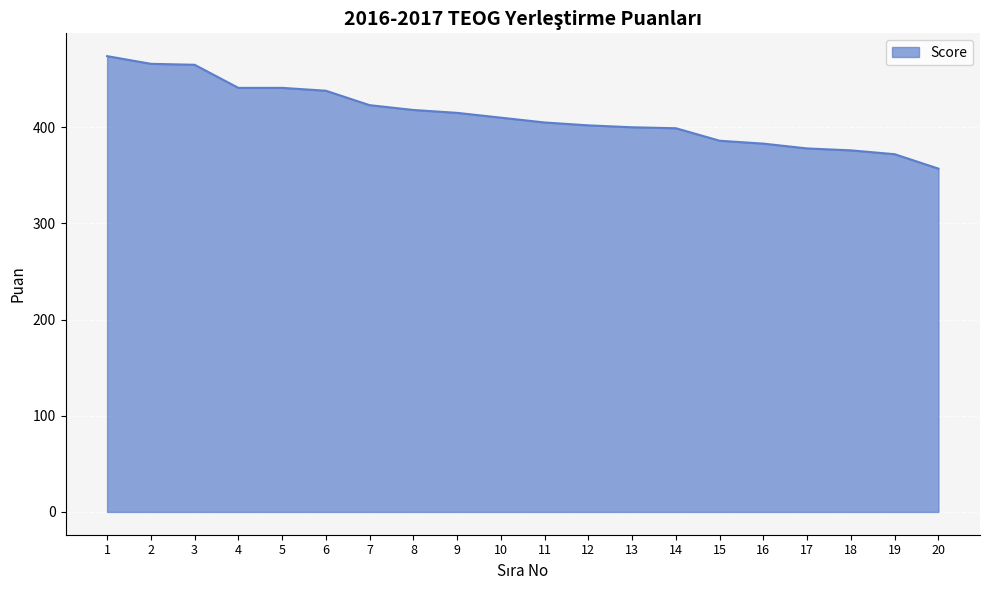

What is the smallest value displayed?

357